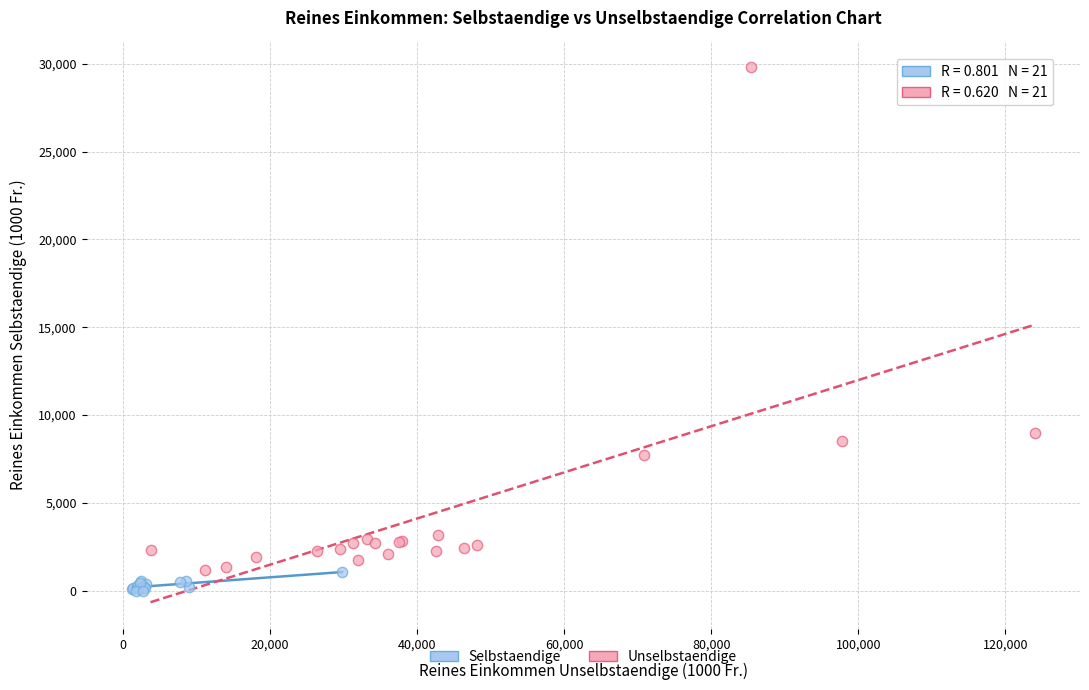

Which series reaches the minimum Y coordinate?

Selbstaendige